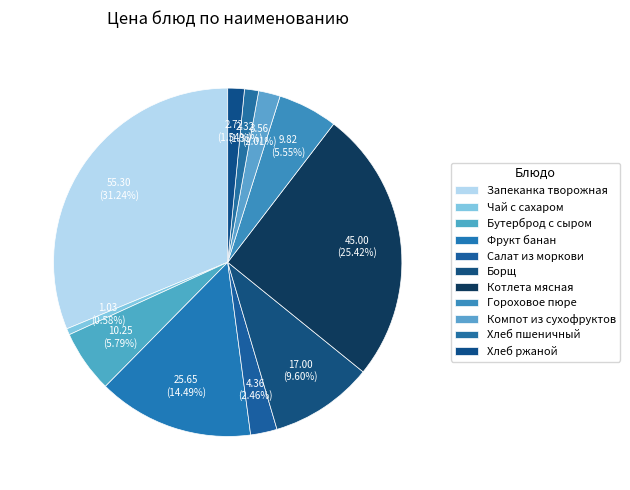

Is it true that Компот из сухофруктов is 2% of the pie?

True